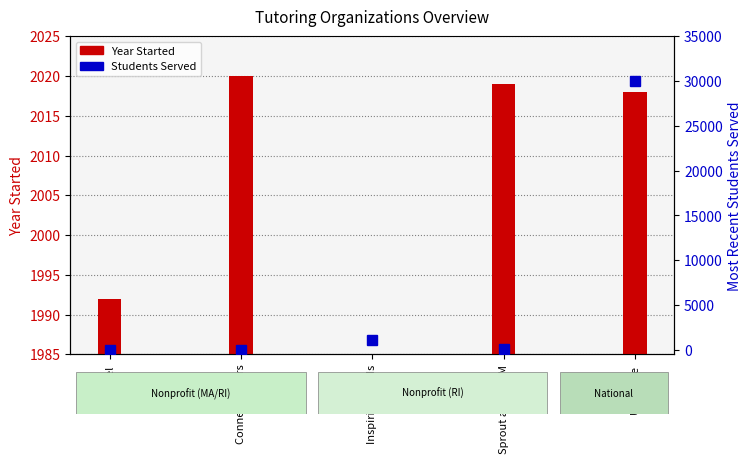

What position from the left is Sprout and STEM?

4